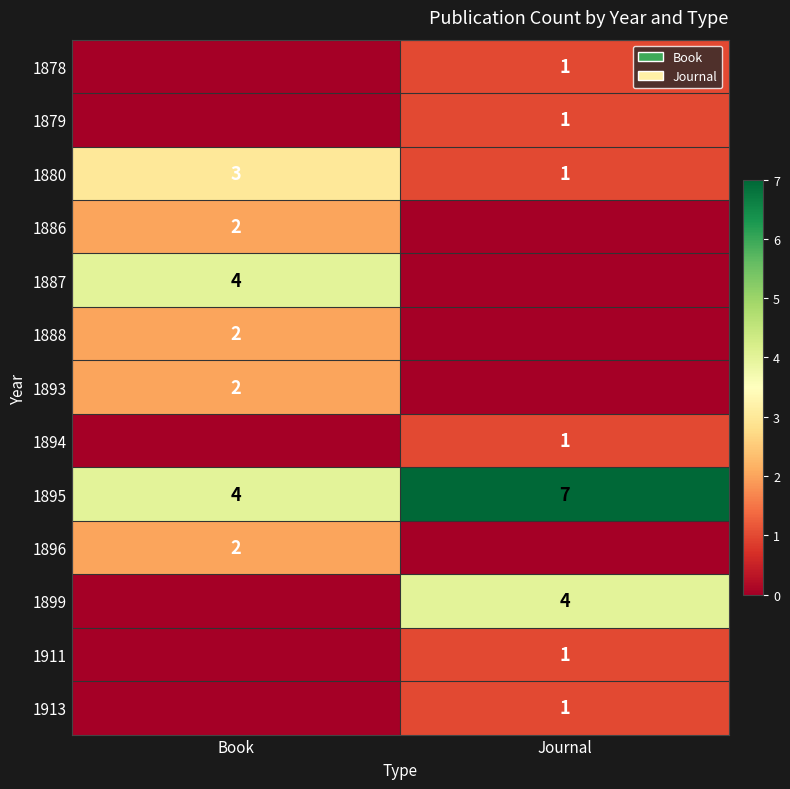

The 1911 series shows 0 at Journal. True or false?

False